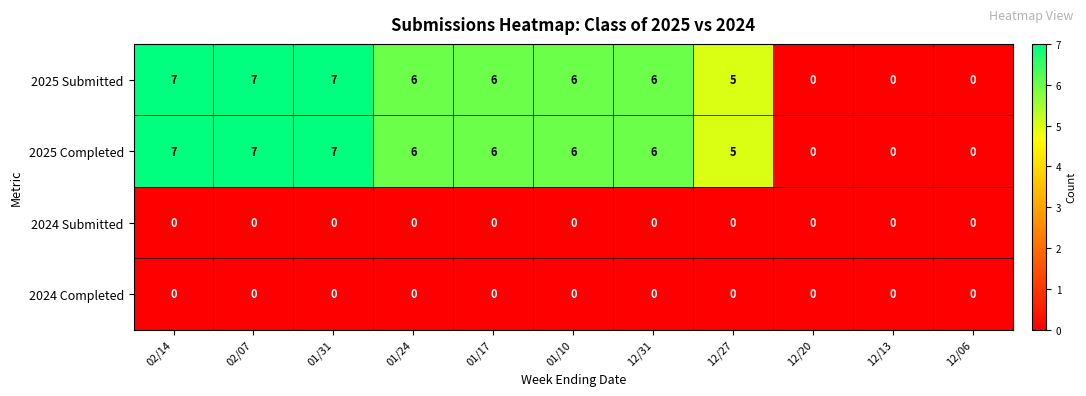

What is the greatest value displayed?

7